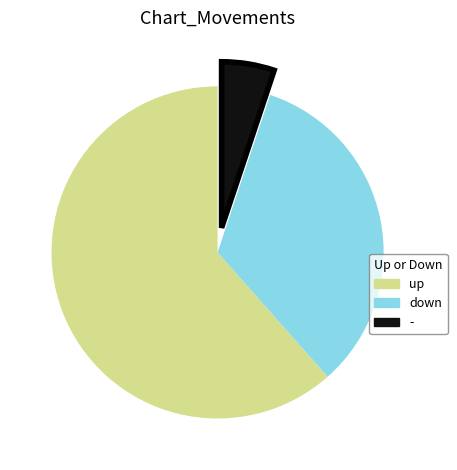

Do - and up together represent more than half of the pie?

Yes